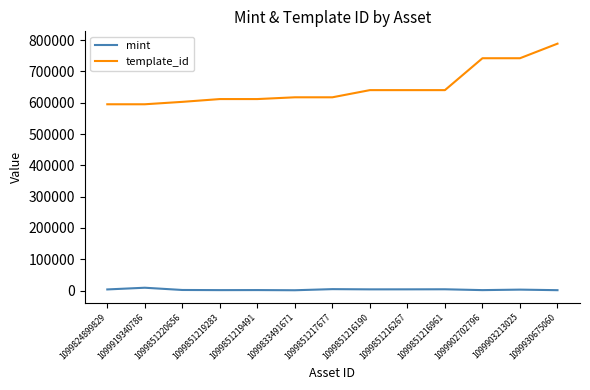

Which series has the largest total across all categories?

template_id